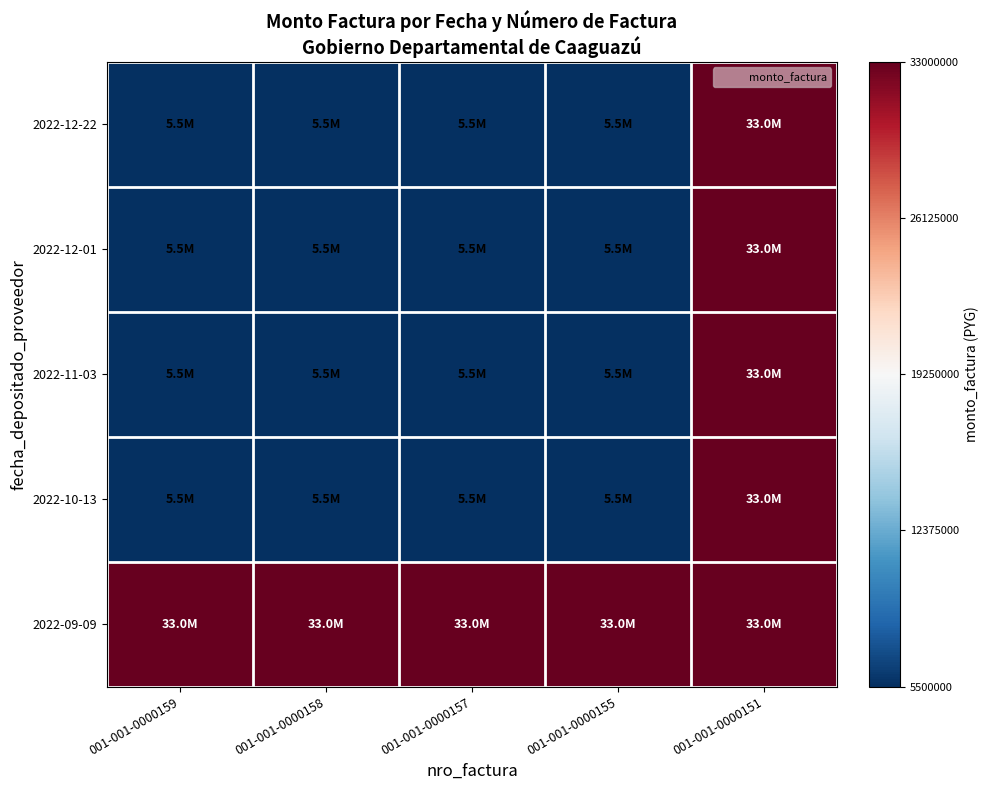

At how many categories does at least one series exceed 0?

5